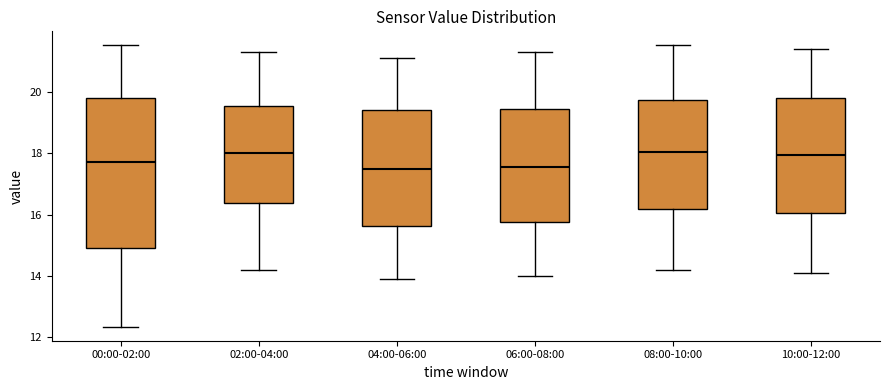

Reading left to right, transcribe this box plot: for each box, give where its median line is, the range the box spans, and where its two whiskers end, as read against the y-axis. The values are not printed on the chart, so give them approximately, as read against the axis.

00:00-02:00: median 17.8, box 15.0 to 19.8, whiskers 12.4 to 21.6
02:00-04:00: median 18.0, box 16.4 to 19.6, whiskers 14.2 to 21.4
04:00-06:00: median 17.6, box 15.6 to 19.4, whiskers 14.0 to 21.2
06:00-08:00: median 17.6, box 15.8 to 19.4, whiskers 14.0 to 21.4
08:00-10:00: median 18.0, box 16.2 to 19.8, whiskers 14.2 to 21.6
10:00-12:00: median 18.0, box 16.0 to 19.8, whiskers 14.2 to 21.4